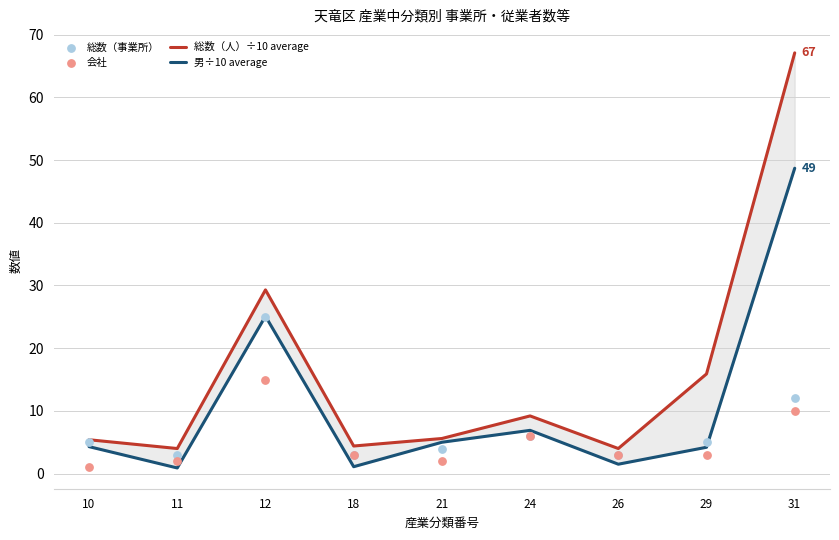

What is the total value across all series at 18?

11.5